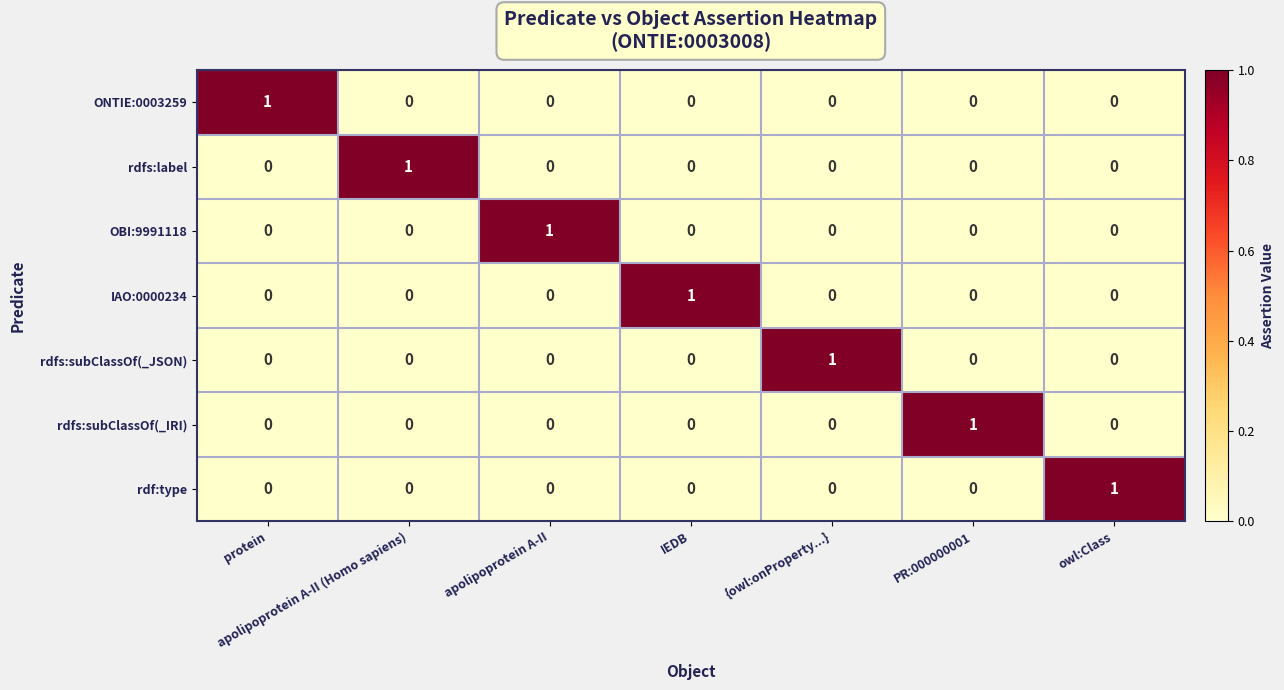

True or false: rdfs:label has a value of 0 at {owl:onProperty...}.

True